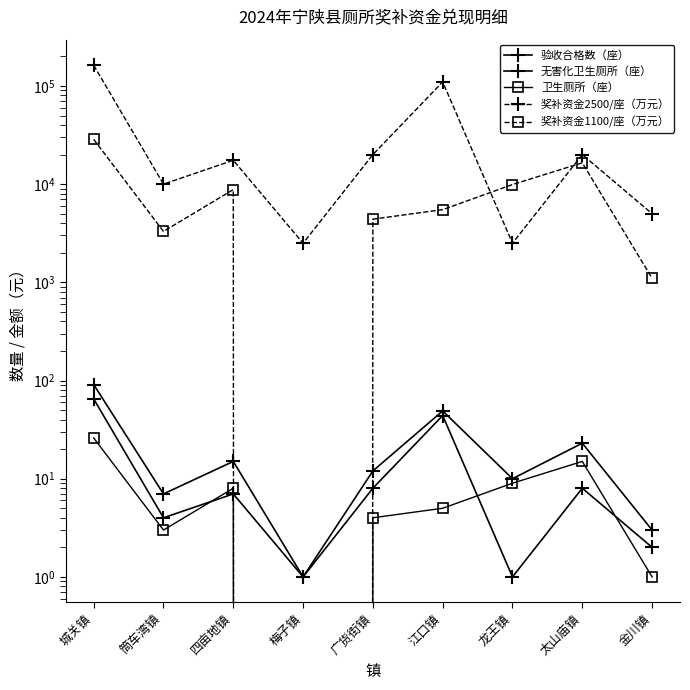

True or false: 奖补资金2500/座（万元） has a value of 2500 at 梅子镇.

True